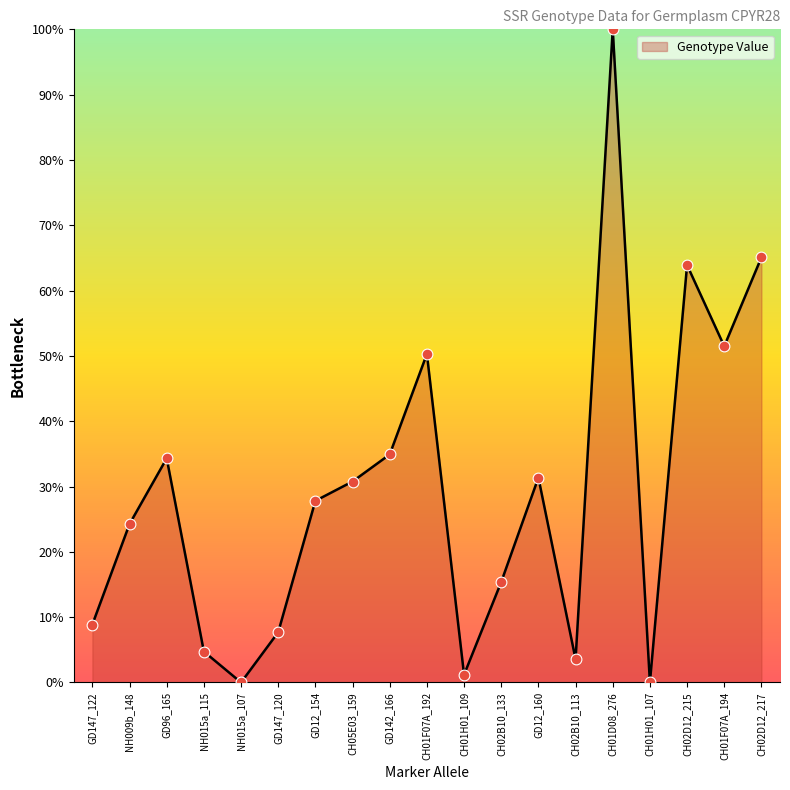

What is the change in value from CH01H01_109 to CH02B10_113?

+2.4